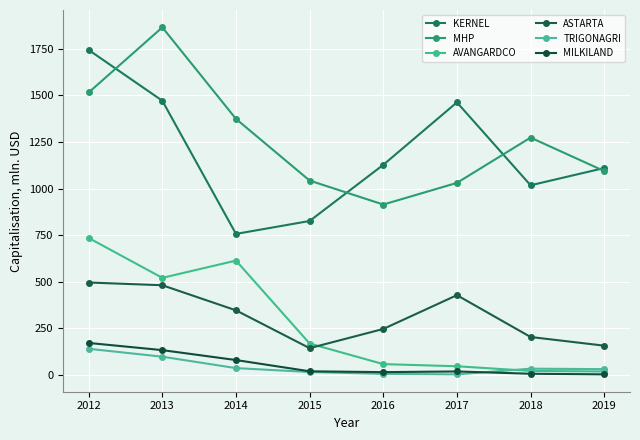

What is the sum of the MHP values at 2017 and 2018?

2303.6